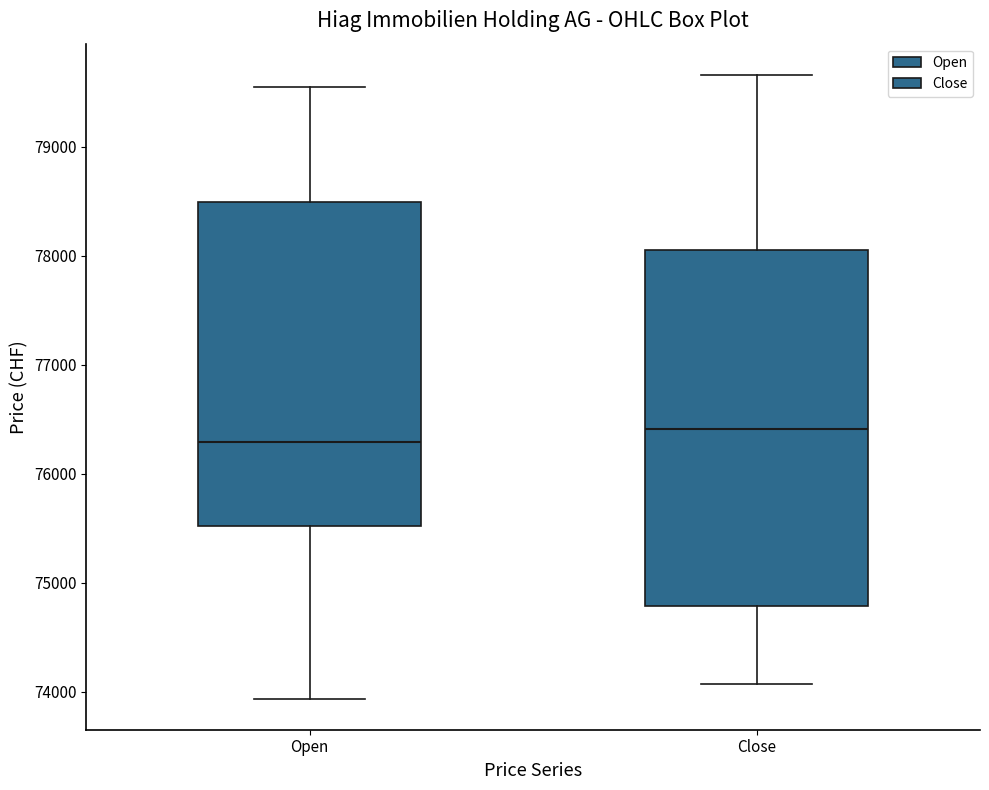

Reading left to right, transcribe this box plot: for each box, give where its median line is, the range the box spans, and where its two whiskers end, as read against the y-axis. The values are not printed on the chart, so give them approximately, as read against the axis.

Open: median 76300, box 75500 to 78500, whiskers 73900 to 79600
Close: median 76400, box 74800 to 78100, whiskers 74100 to 79700